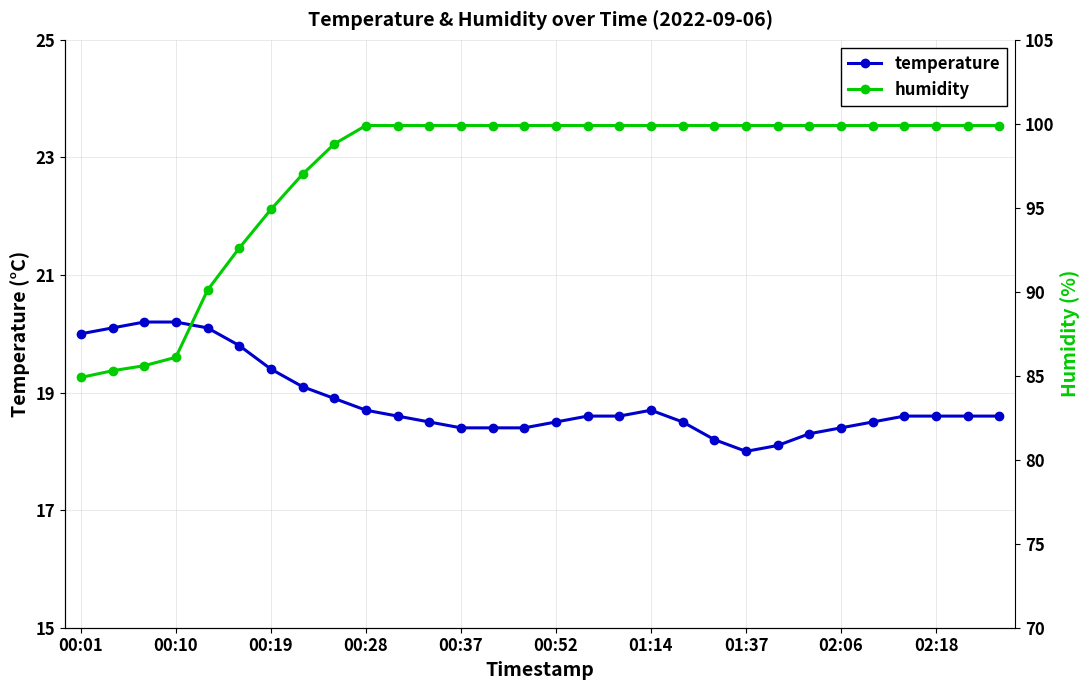

True or false: temperature has more than 0 interior local peaks.

True